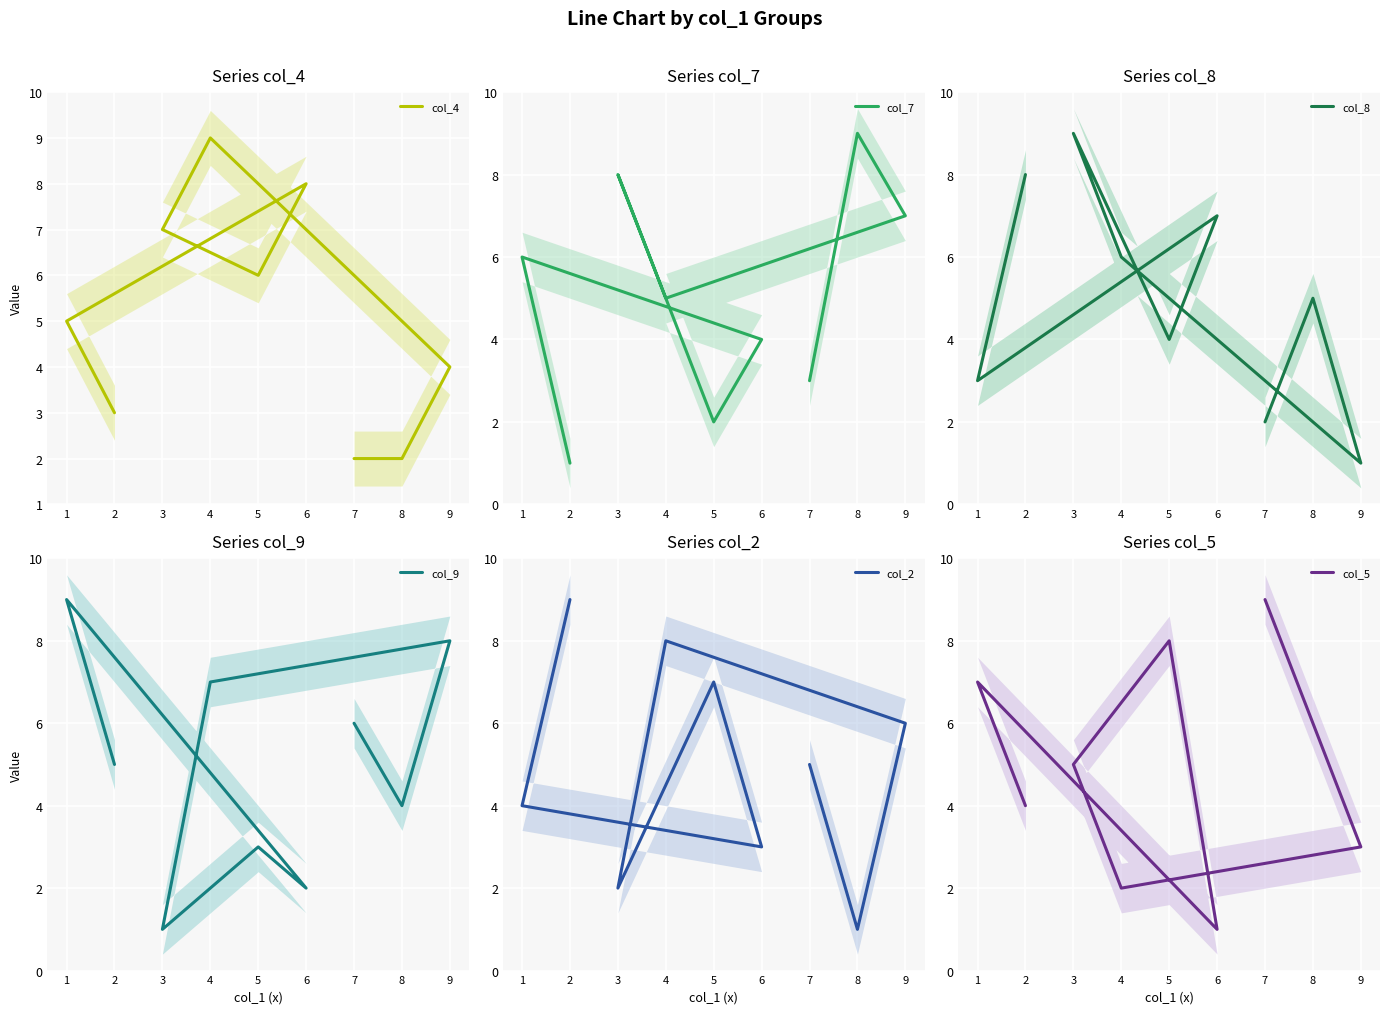

At 1, list the series in order from largest to smallest.

col_9, col_5, col_7, col_4, col_2, col_8